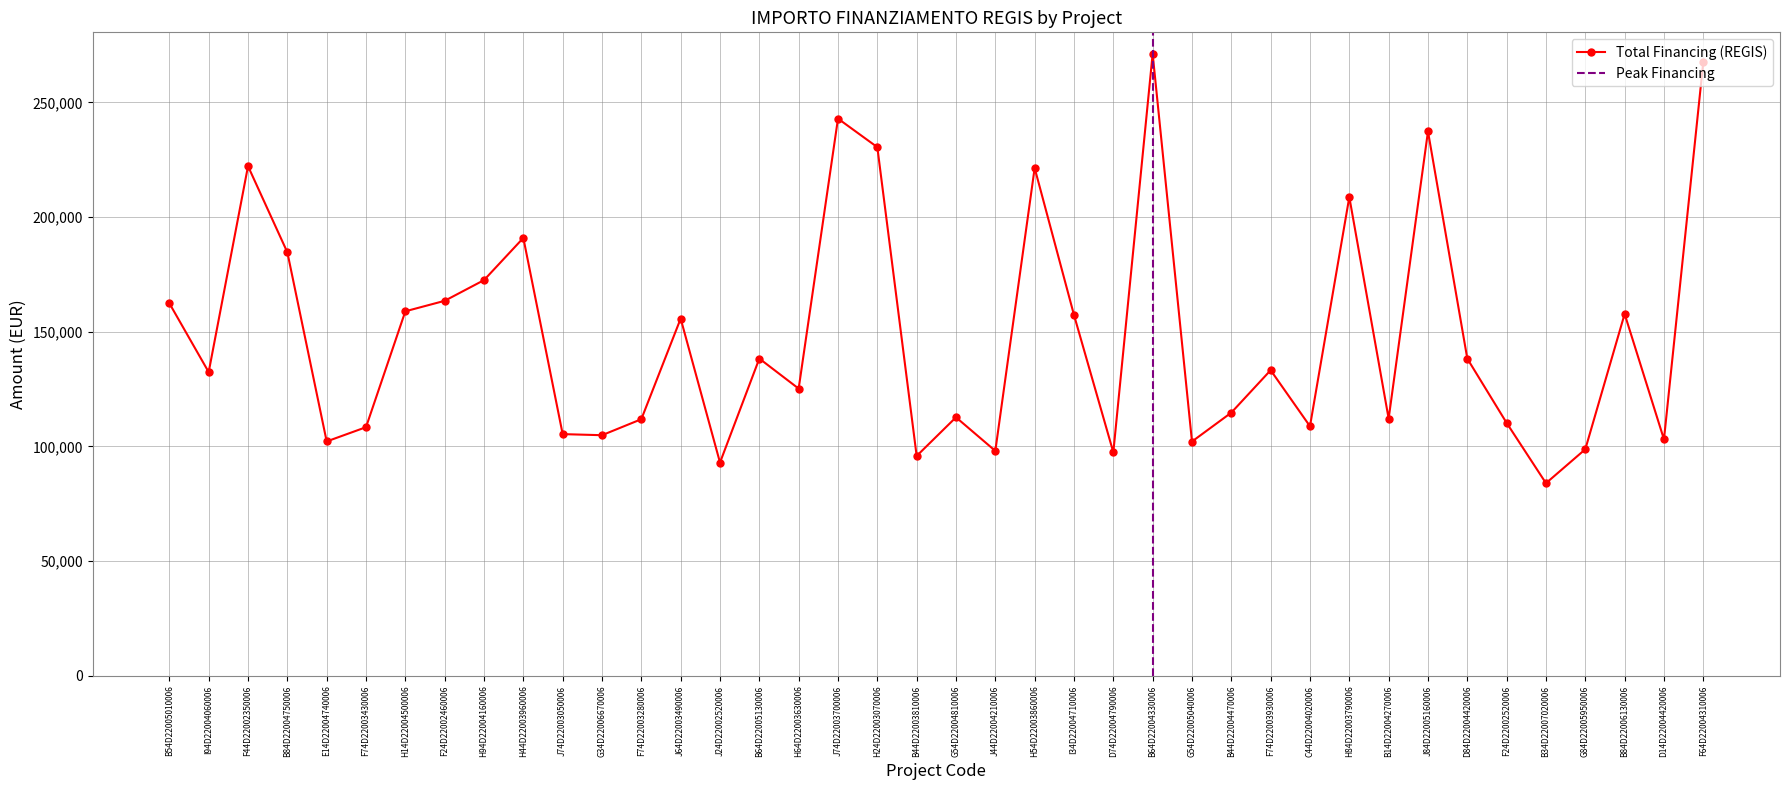

Reading left to right, transcribe all the data shown in this chart.

B54D22005010006=162423.8	I94D22004060006=132411.4	F44D22002350006=222191.0	B84D22004750006=184640.3	E14D22004740006=102189.8	F74D22003430006=108398.2	H14D22004500006=158921.3	F24D22002460006=163488.7	H94D22004160006=172513.7	H44D22003960006=190907.4	J74D22003050006=105376.1	G34D22006670006=104903.8	F74D22003280006=111879.7	J64D22003490006=155742.9	J24D22002520006=92980.8	B64D22005130006=138311.0	H64D22003630006=125215.1	J74D22003700006=242913.7	H24D22003070006=230471.5	B44D22003810006=95856.0	G54D22004810006=112707.8	J44D22004210006=98069.7	H54D22003860006=221389.0	I34D22004710006=157320.2	D74D22004790006=97459.2	B64D22004330006=271170.8	G54D22005040006=102145.5	B44D22004470006=114739.9	F74D22003930006=133243.4	C44D22004020006=108803.9	H84D22003790006=208718.6	B14D22004270006=112131.6	J84D22005160006=237352.3	D84D22004420006=138281.5	F24D22002520006=110254.7	B34D22007020006=83981.8	G84D22005950006=98775.6	B84D22006130006=157766.3	D14D22004420006=103085.7	F64D22004310006=267625.0